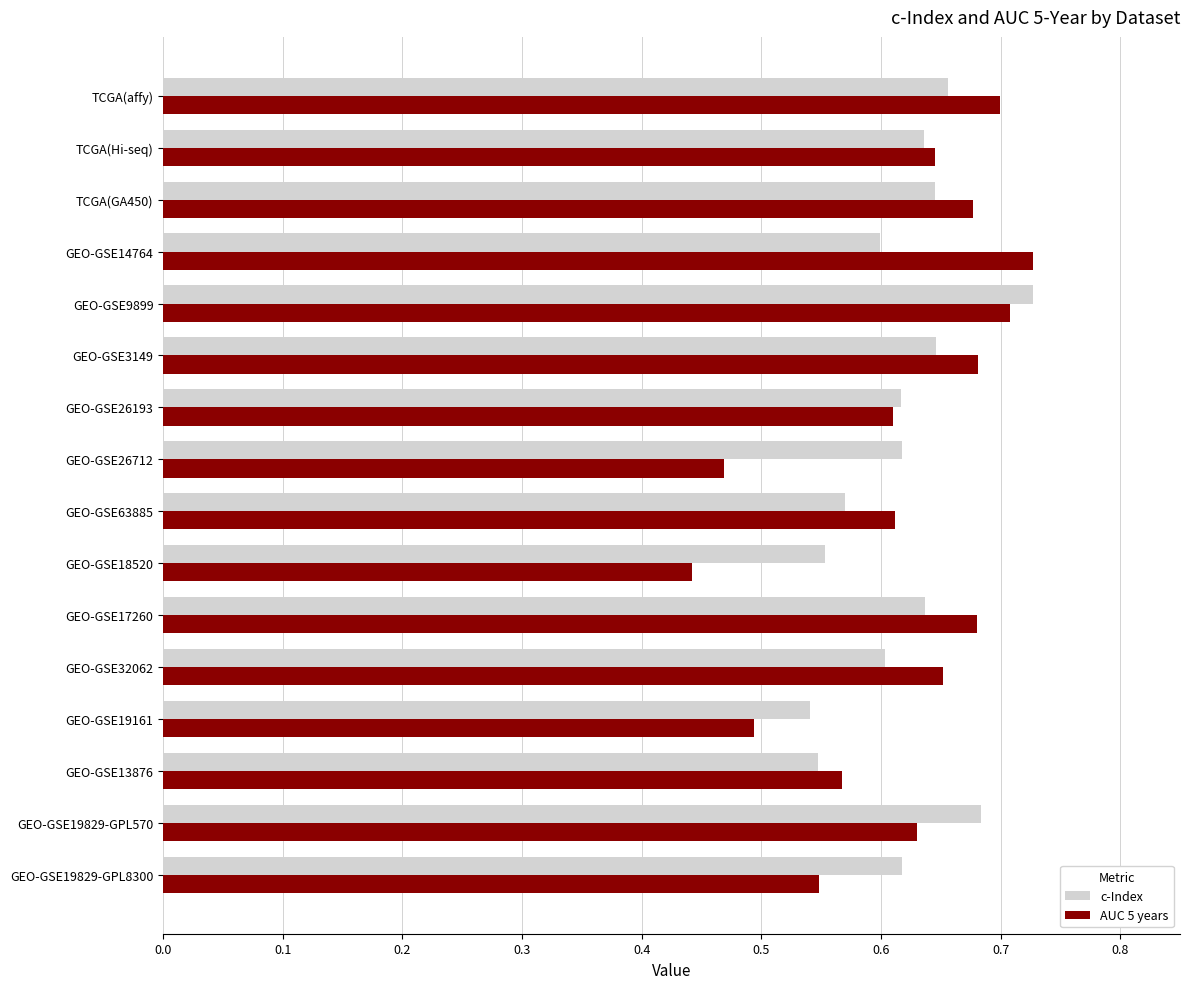

Rank the series at GEO-GSE63885 from highest to lowest value.

AUC 5 years, c-Index